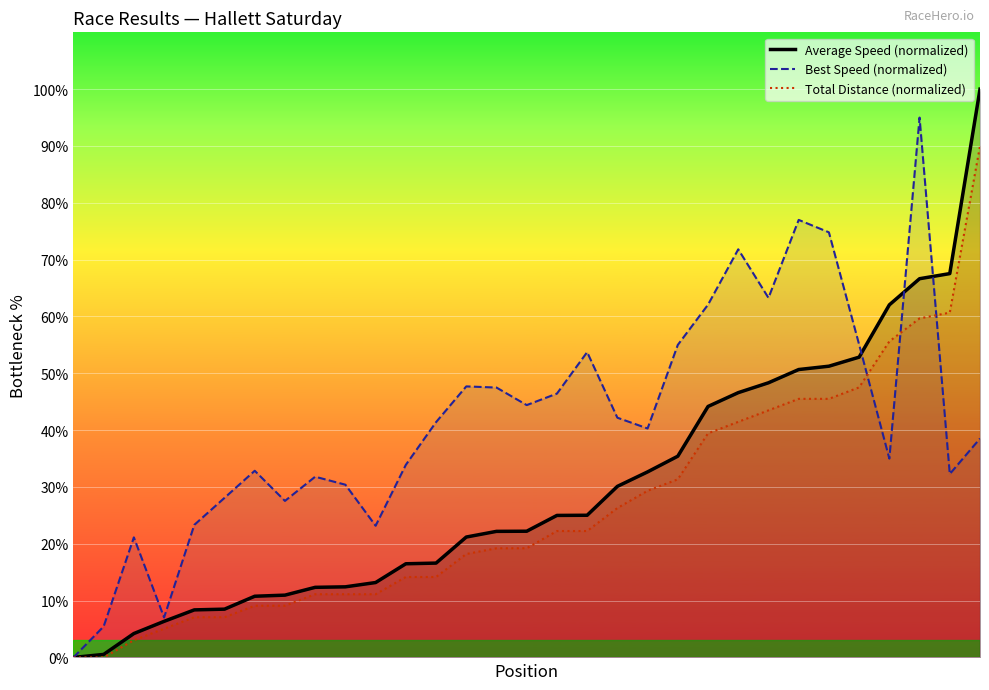

What is the value of the Best Speed (normalized) point at the 17th from the left?

46.4